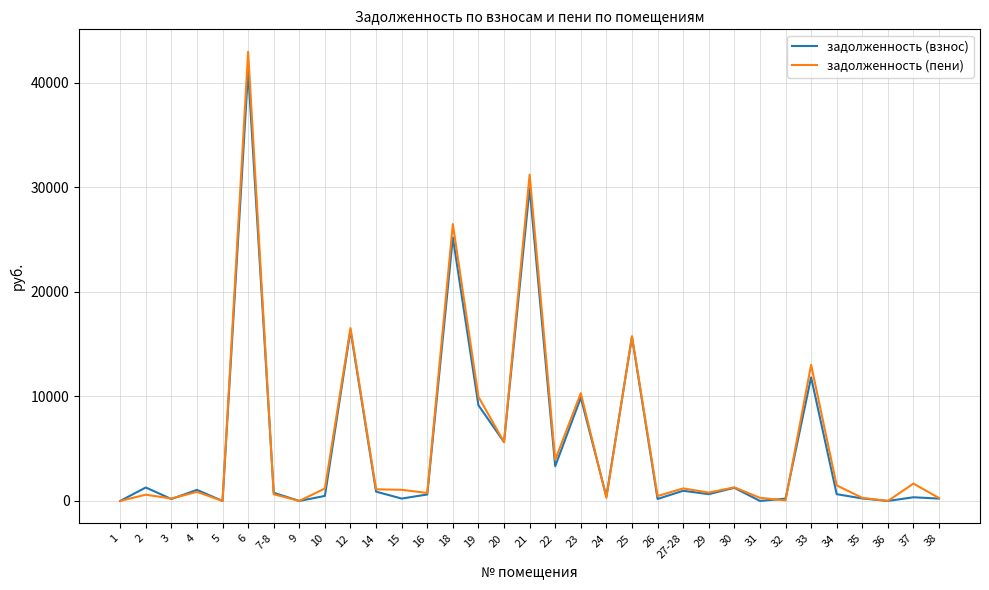

Which series has the largest range (max minus min)?

задолженность (пени)